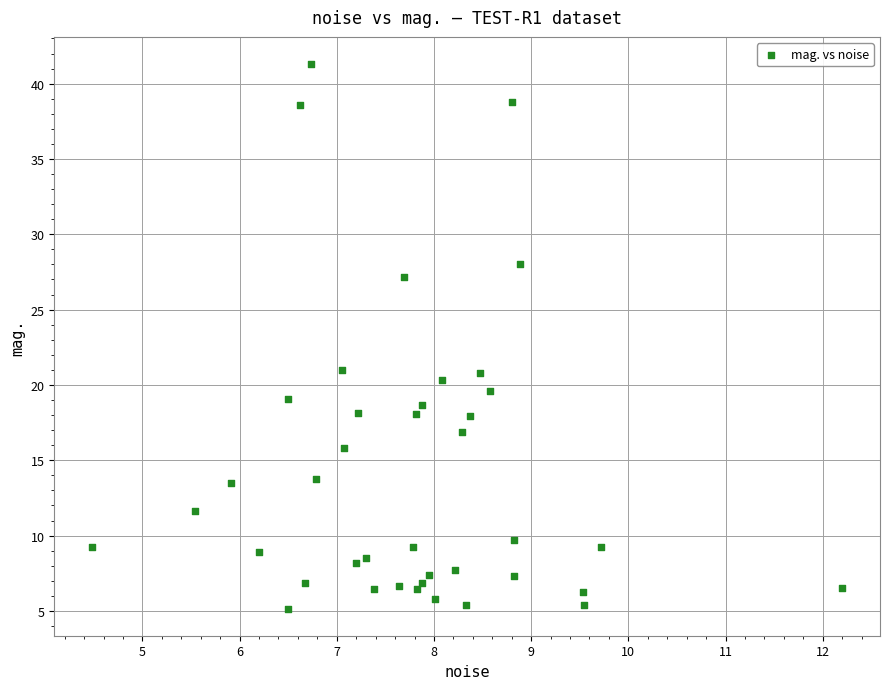

What is the range of Y values (max minus min)?

36.1